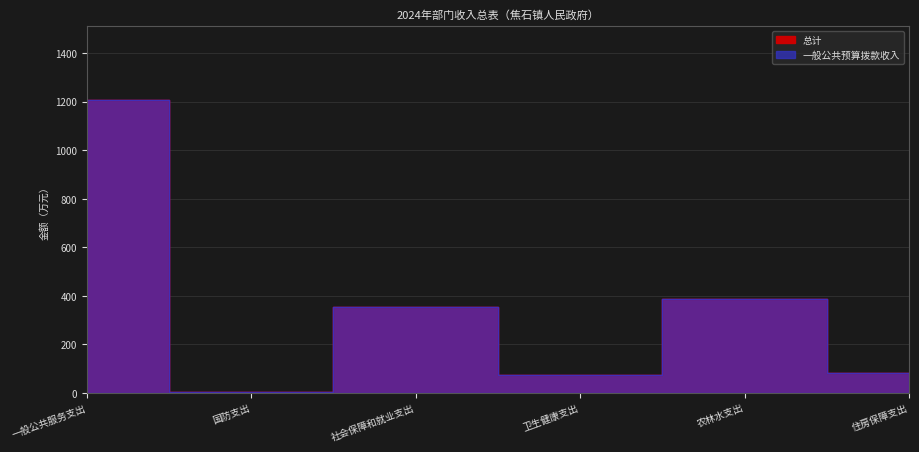

At which category does 总计 reach its first local peak?

社会保障和就业支出